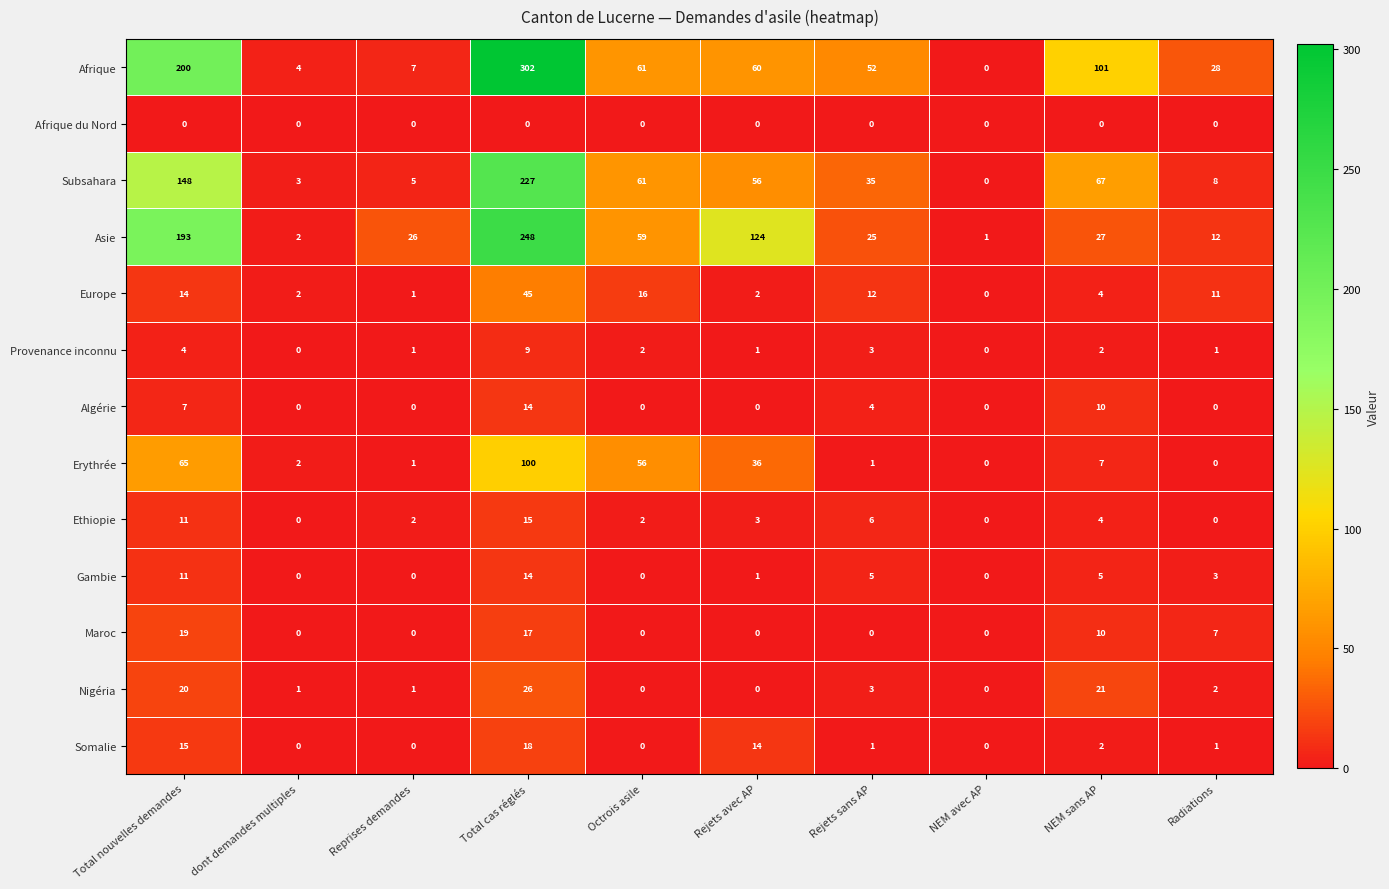

What is the average value of the Nigéria series?

7